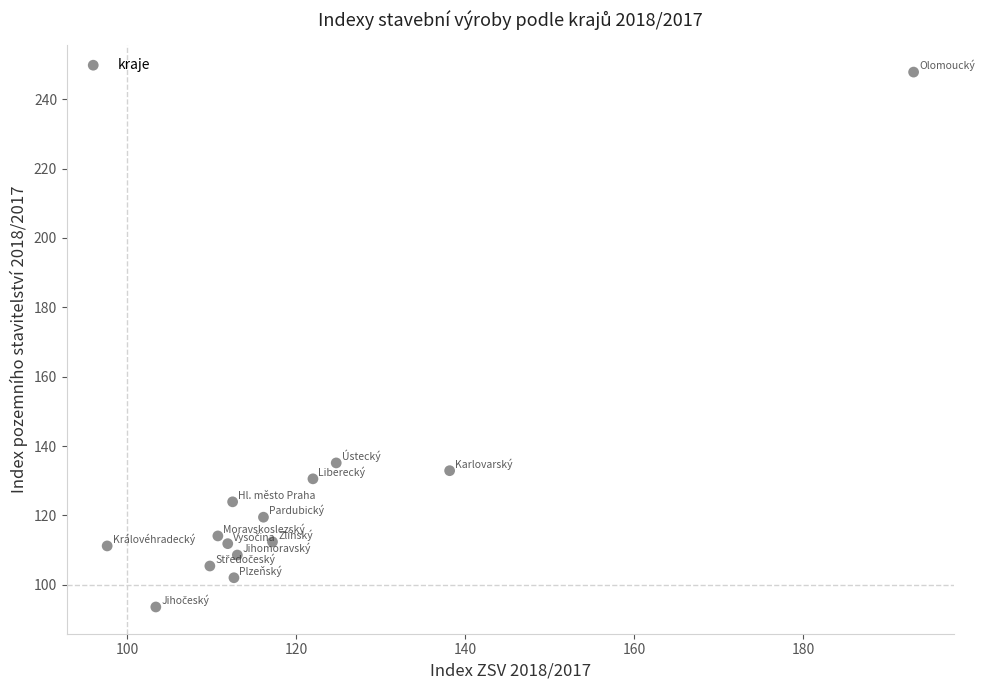

What Y value in the scatter plot is closest to 170?

135.1